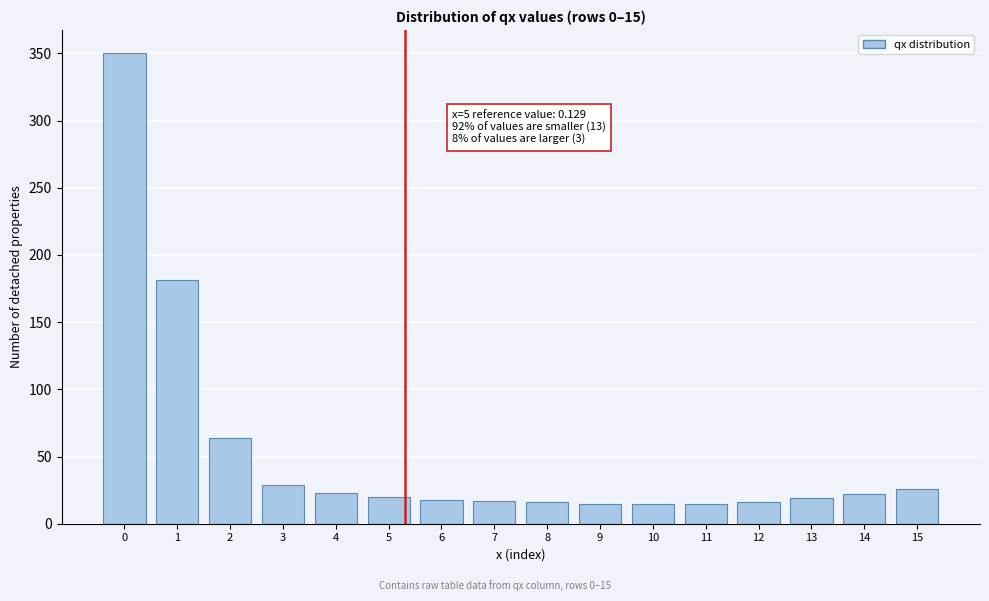

What is the value of the 3rd bar from the left?

64